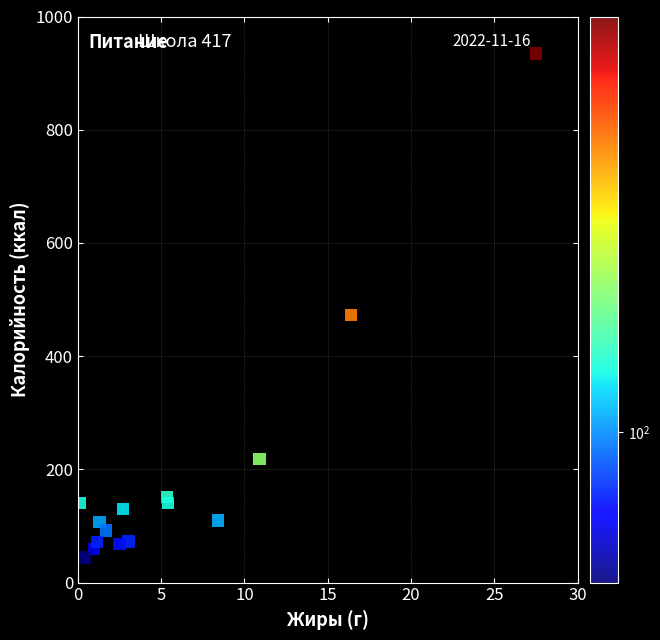

What Y value in the scatter plot is closest to 489?

472.9